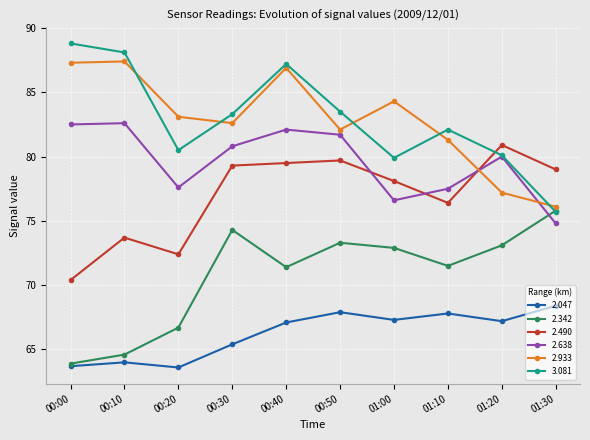

What is the difference between the maximum and minimum values in the 2.933 series?

11.3